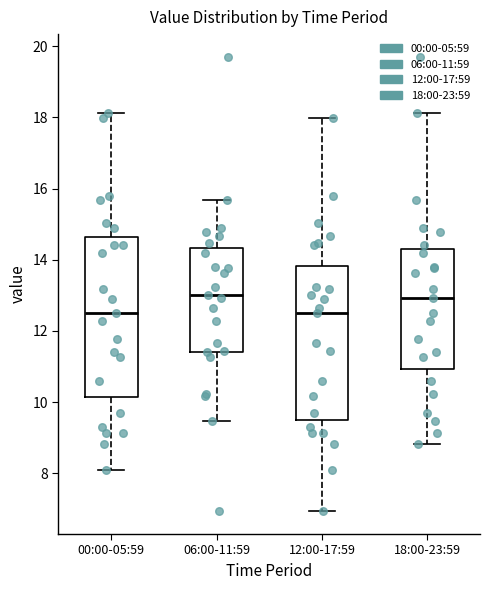

Reading left to right, read every box against the y-axis: the position of its median line, the range the box covers, and the ends of its whiskers. The values are not printed on the chart, so give them approximately, as read against the axis.

00:00-05:59: median 12.6, box 10.2 to 14.6, whiskers 8.2 to 18.2
06:00-11:59: median 13.0, box 11.4 to 14.4, whiskers 9.4 to 15.6
12:00-17:59: median 12.6, box 9.6 to 13.8, whiskers 7.0 to 18.0
18:00-23:59: median 13.0, box 11.0 to 14.4, whiskers 8.8 to 18.2